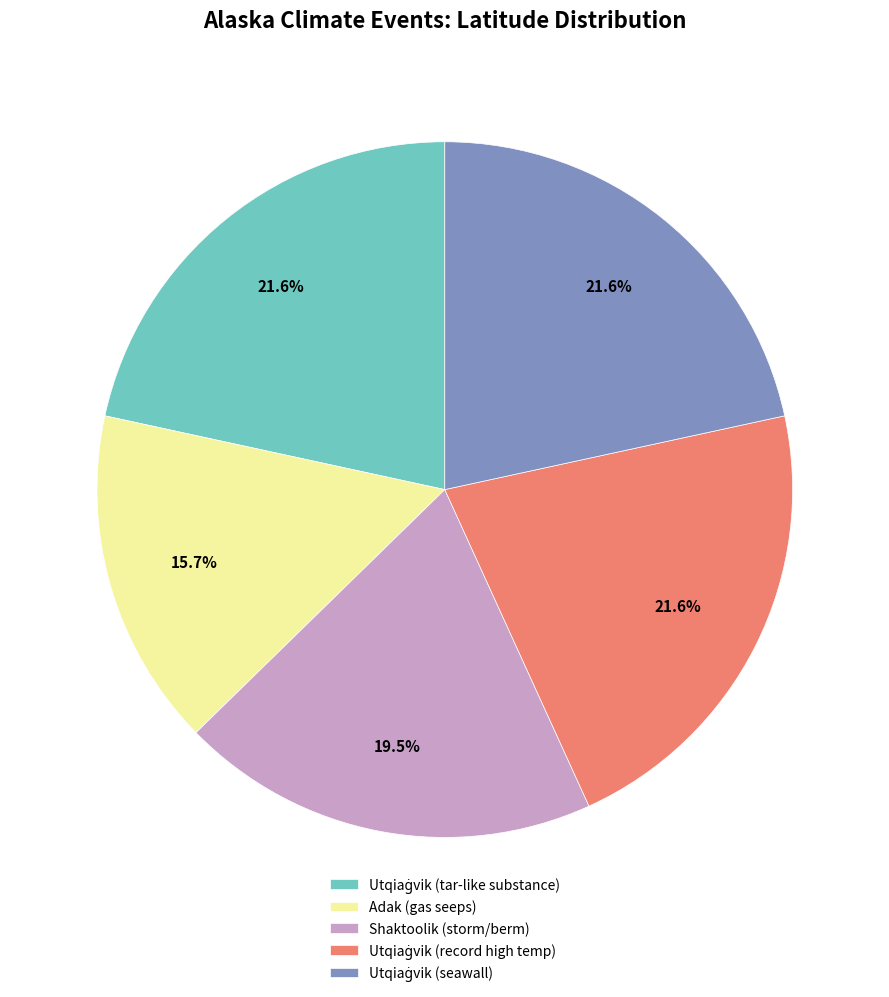

What percentage is NOT represented by Adak (gas seeps)?

84.3%